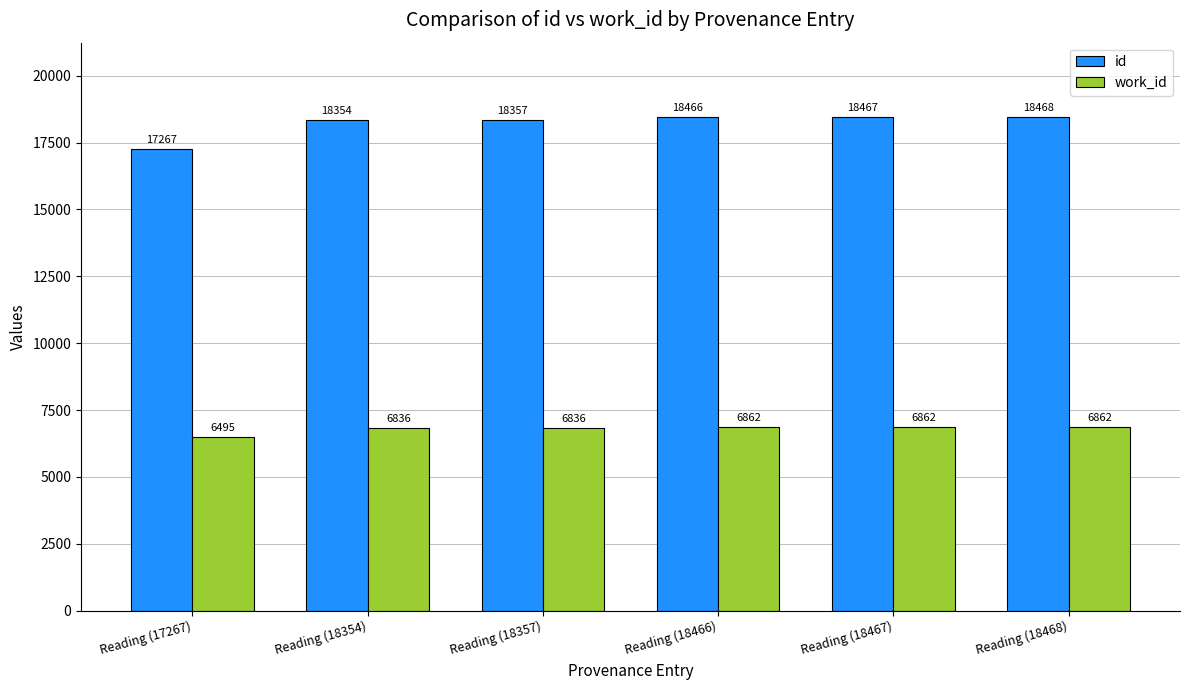

What is the difference between the maximum and minimum values in the id series?

1201